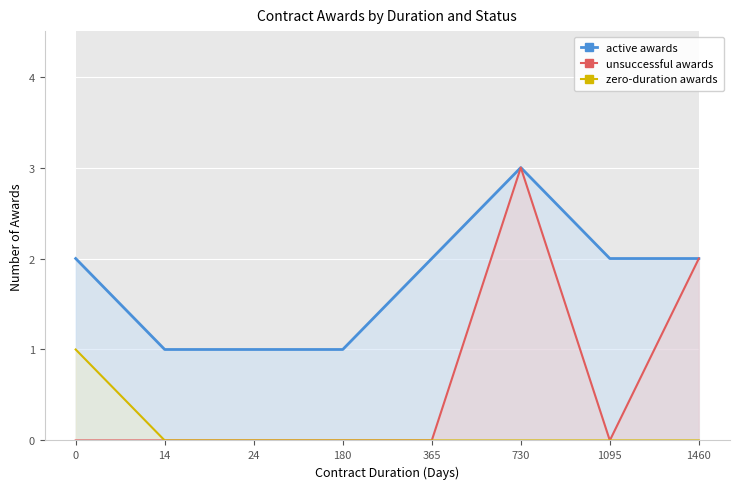

What are all the series names shown in the legend?

active awards, unsuccessful awards, zero-duration awards